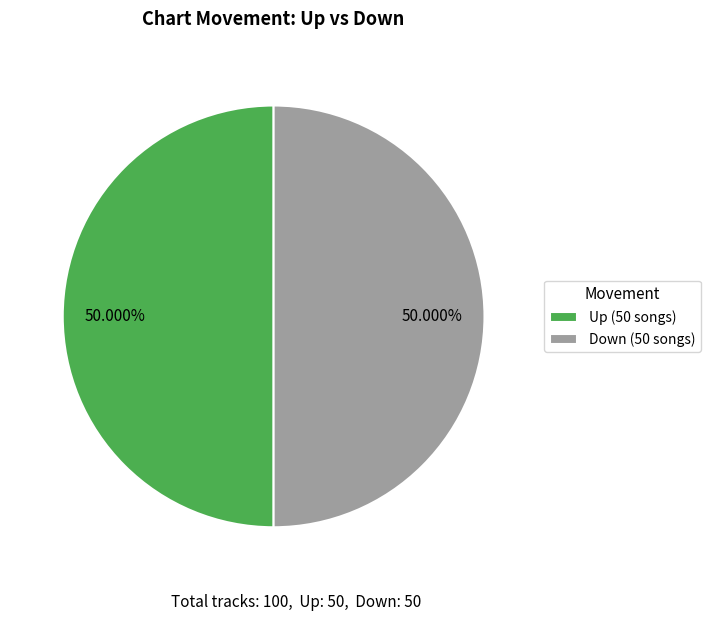

Is the sum of Up (50 songs) and Down (50 songs) greater than half?

Yes